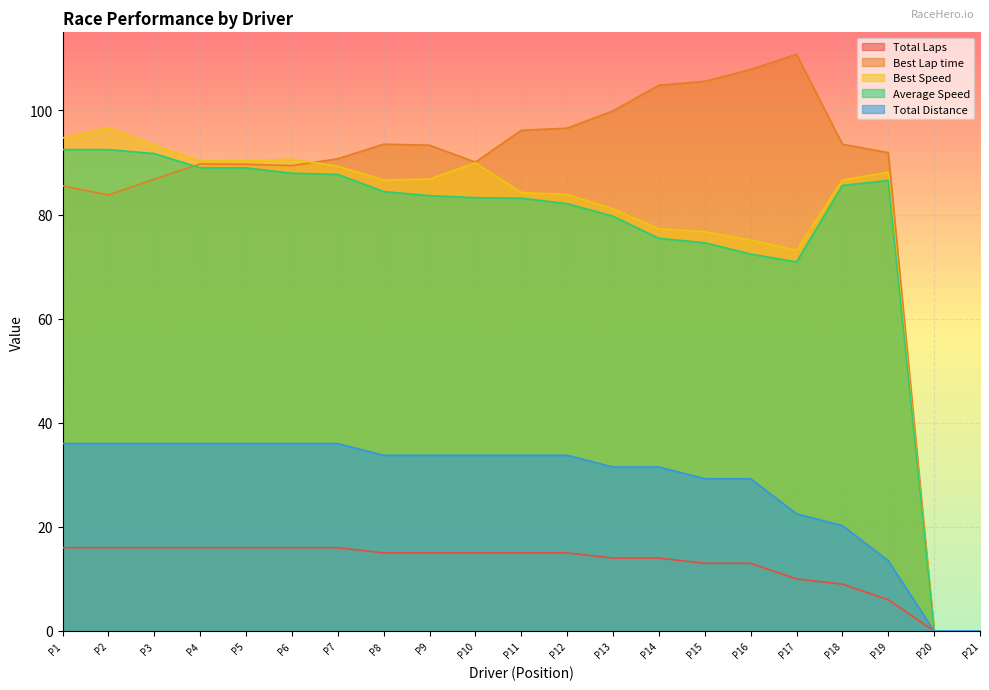

What is the value of the Best Speed point at the 12th from the left?

83.9